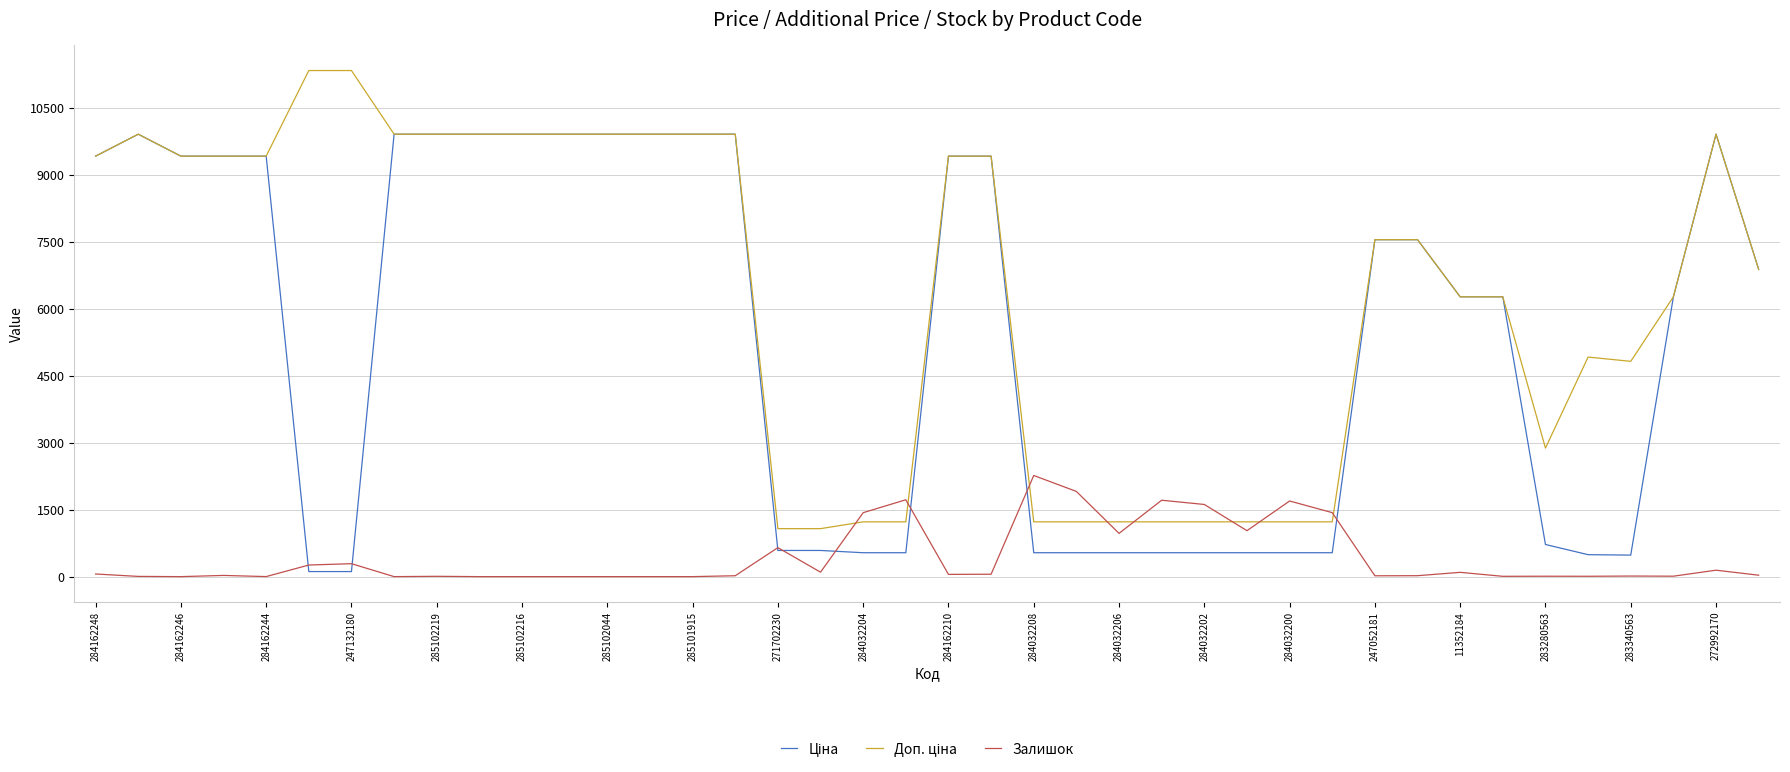

What is the maximum value shown in the chart?

11334.0